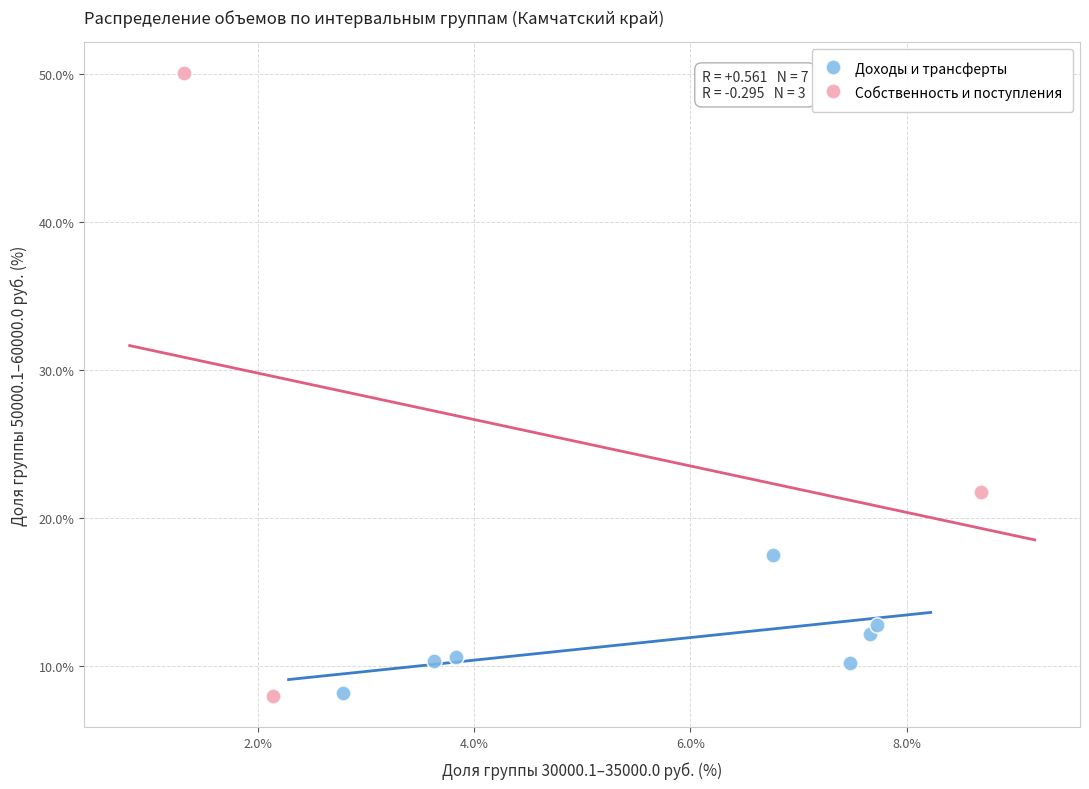

Which series has the widest spread of Y values?

Собственность и поступления